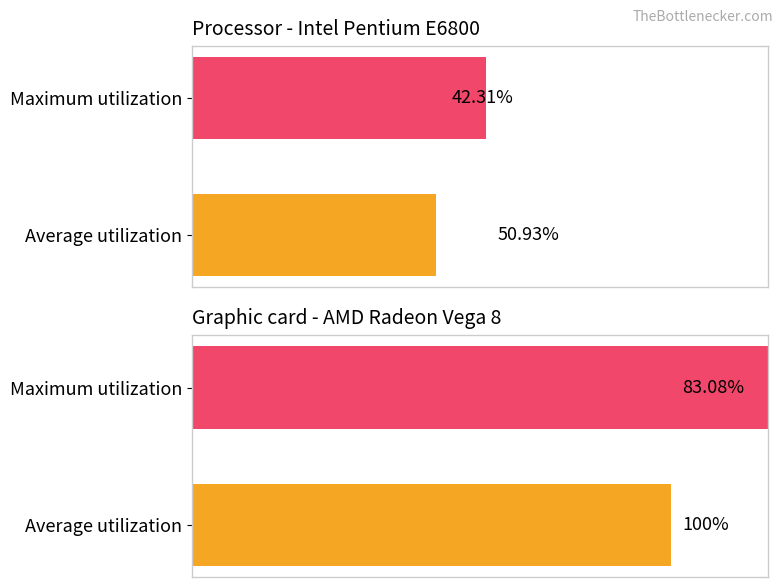

How many data points does each series have?

2